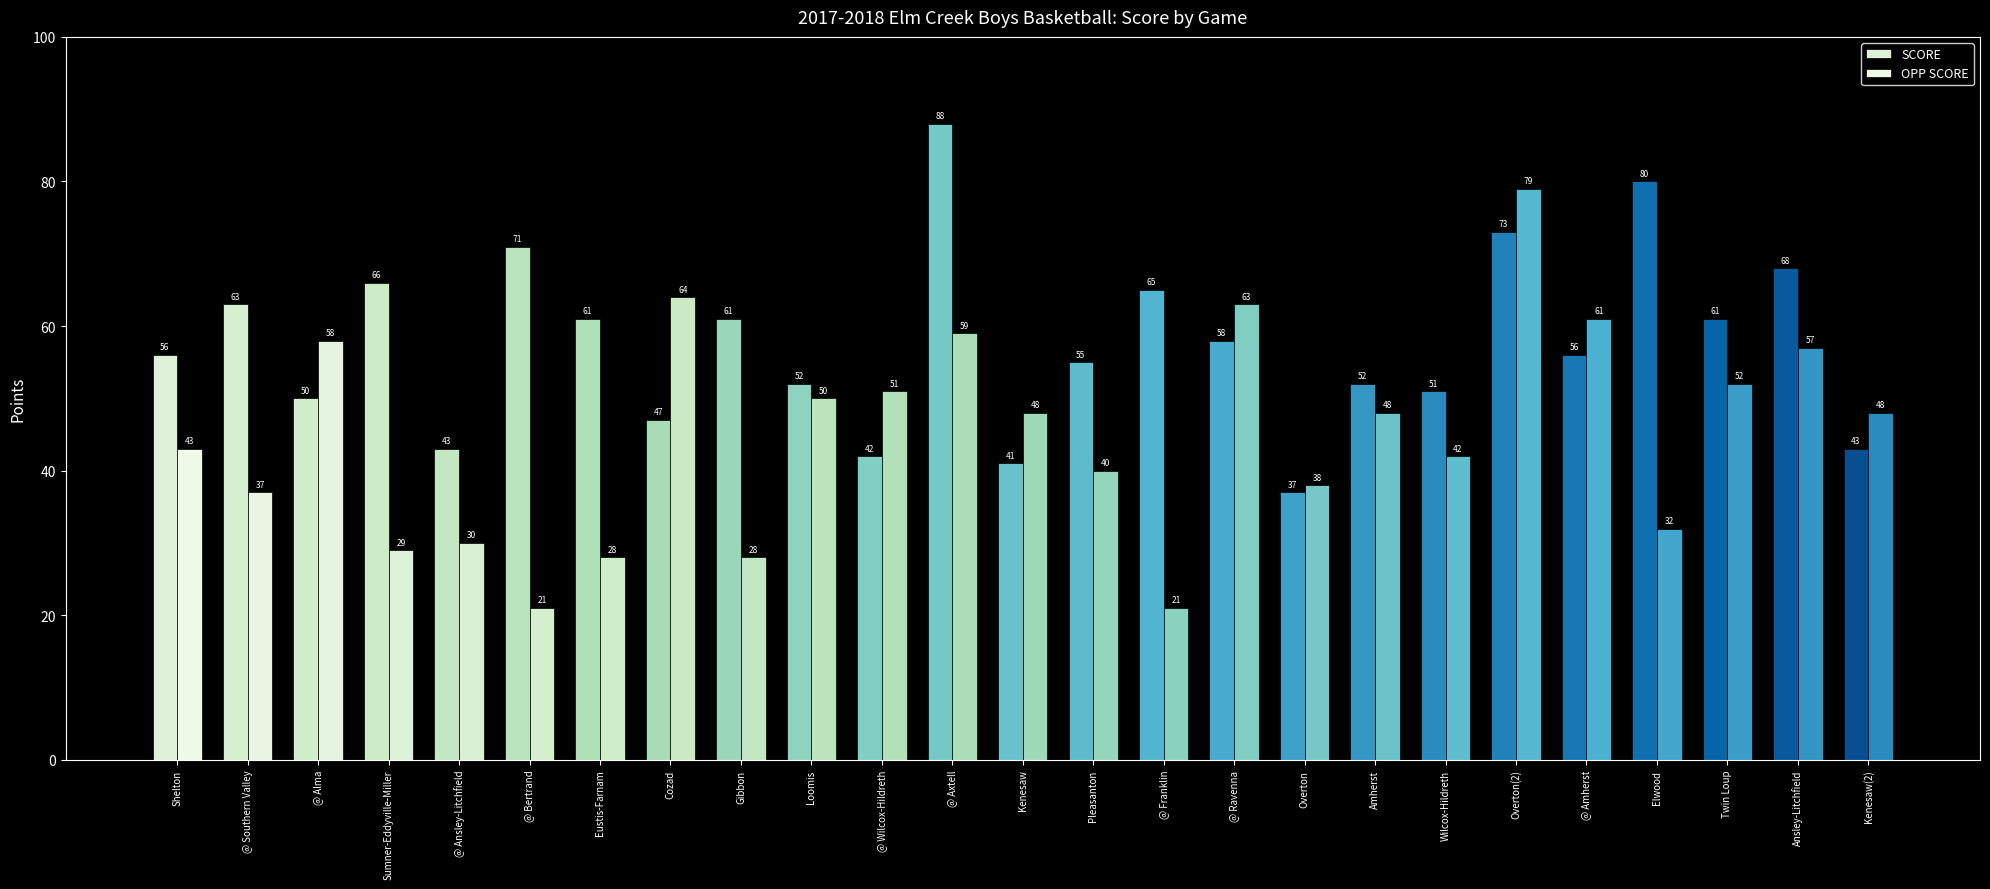

How many data points in OPP SCORE are less than 48?

12